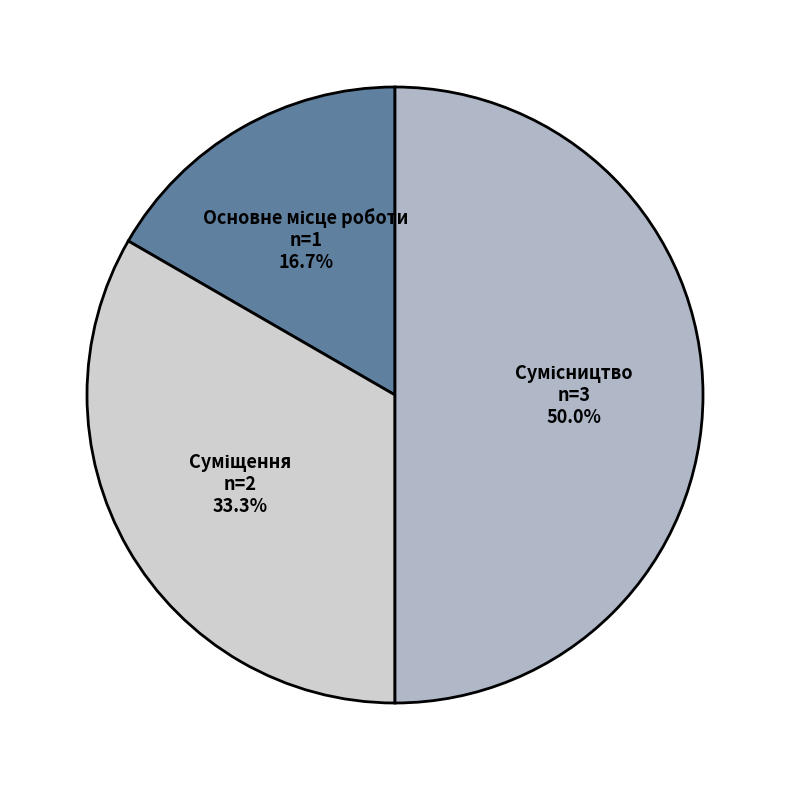

Which category has the smallest portion of the pie?

Основне місце роботи